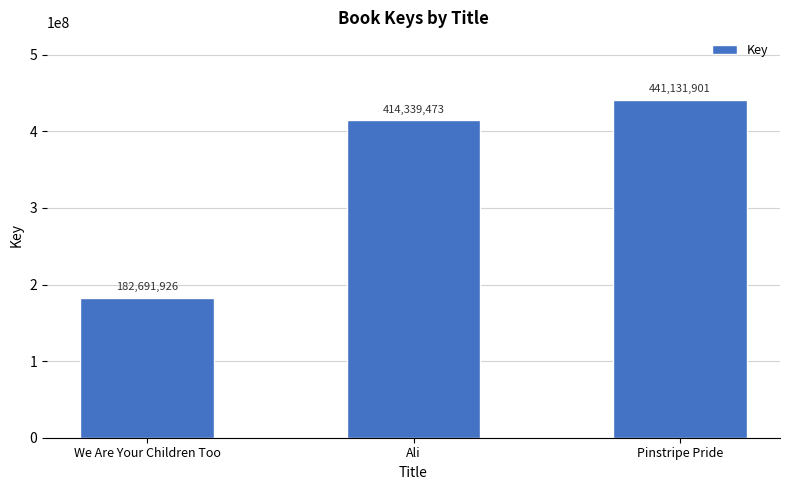

What value does the data have at Ali?

414339473